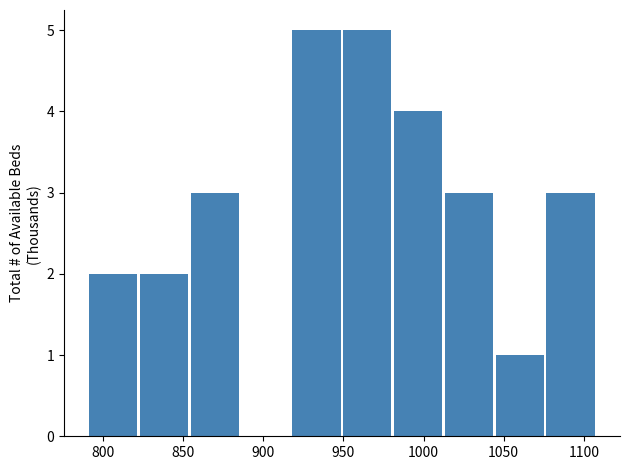

Reading left to right, list every bar in this chart as the range it spans on the x-axis followed by its height. Neither the bar edges nor the heights are printed on the chart, so give them approximately, as read against the axes.

790 to 820: 2
820 to 855: 2
855 to 885: 3
885 to 915: 0
915 to 950: 5
950 to 980: 5
980 to 1010: 4
1010 to 1045: 3
1045 to 1075: 1
1075 to 1110: 3